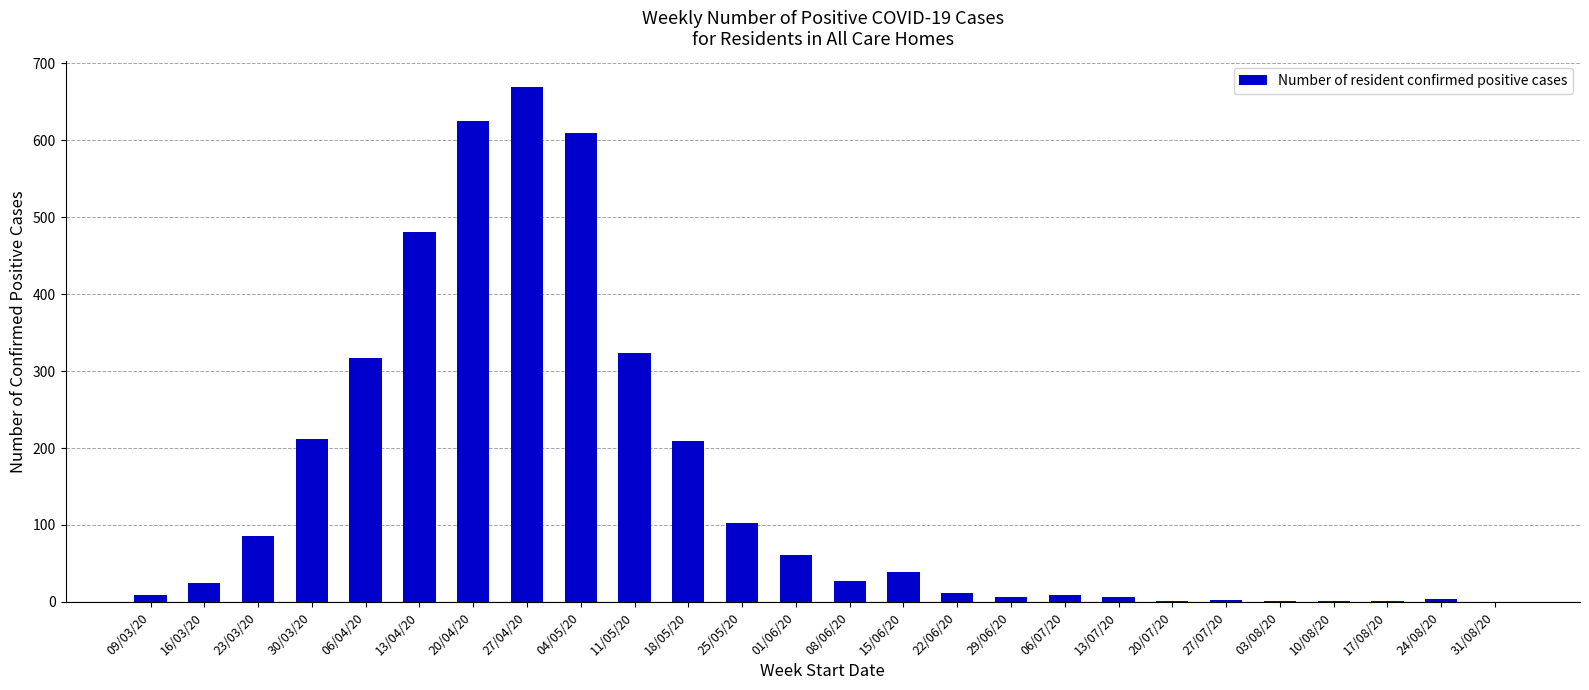

Approximately how many times larger is the value at 01/06/20 compared to 23/03/20?

0.7